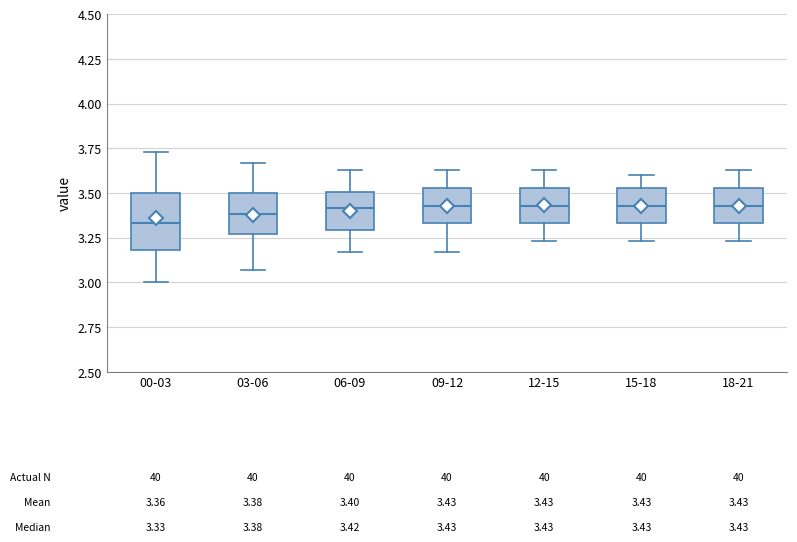

Which box has the lowest median line?

00-03